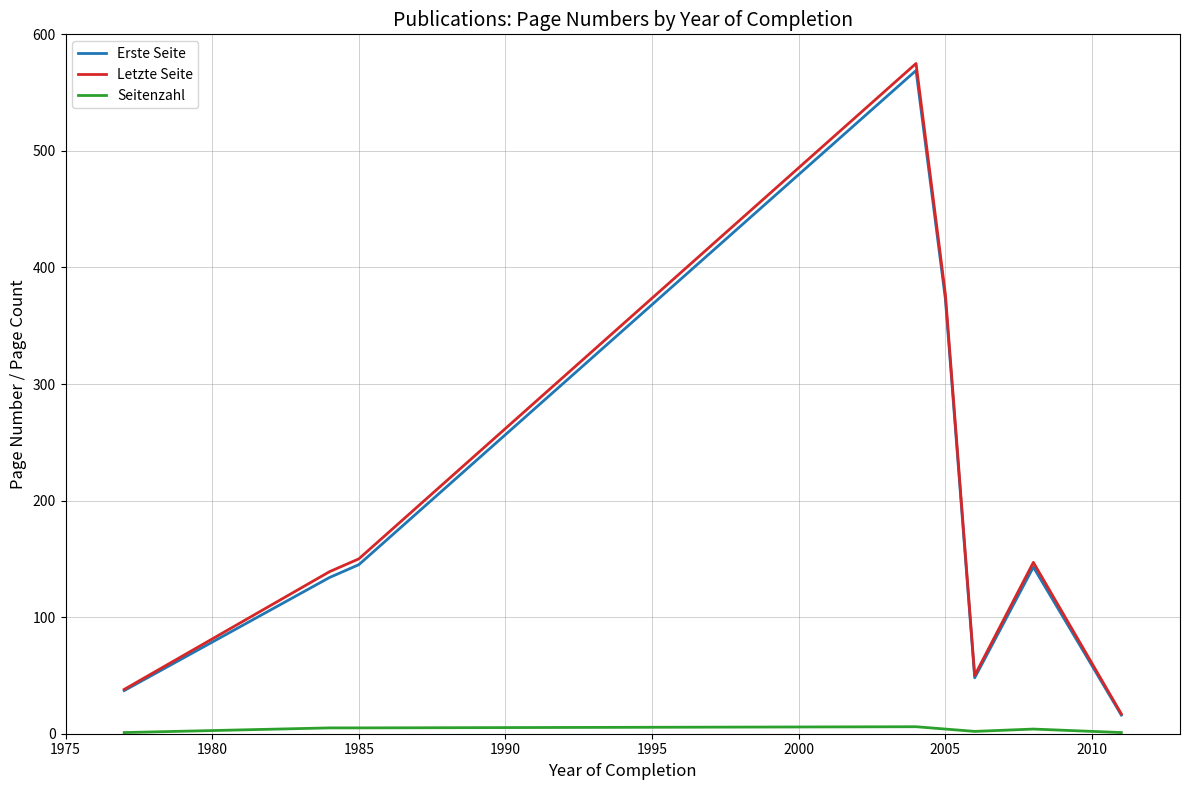

What is the maximum value shown in the chart?

575